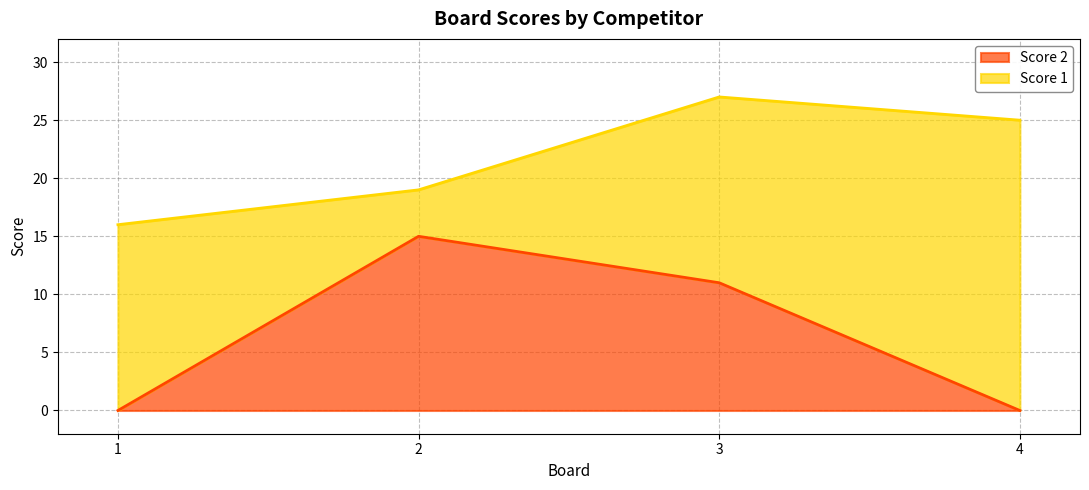

True or false: the data shows 6 at 4.

False